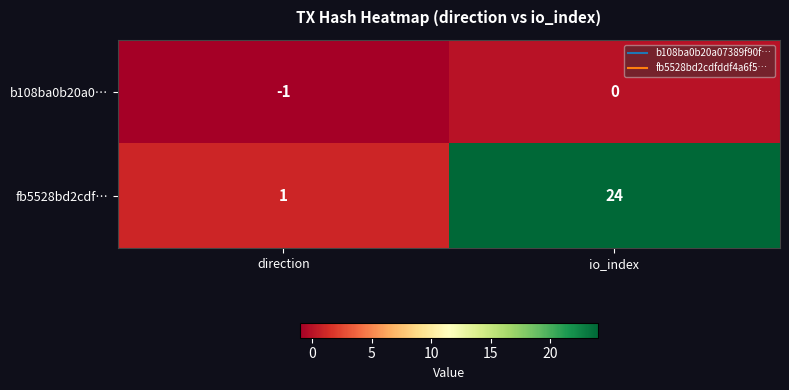

Rank the series at io_index from highest to lowest value.

fb5528bd2cdf…, b108ba0b20a0…